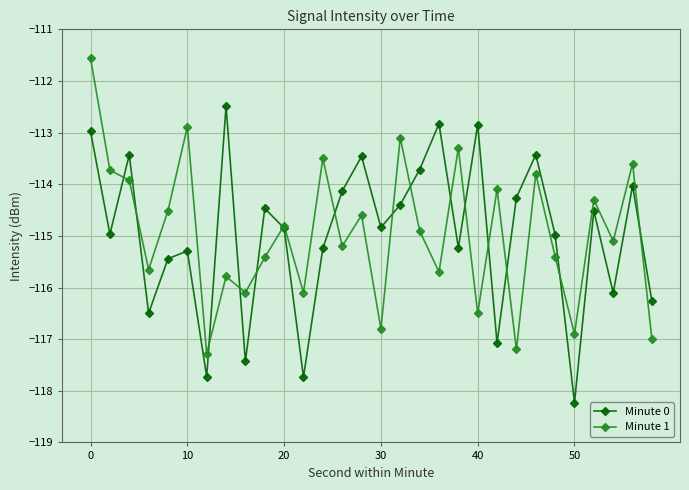

How many lines are shown in the chart?

2